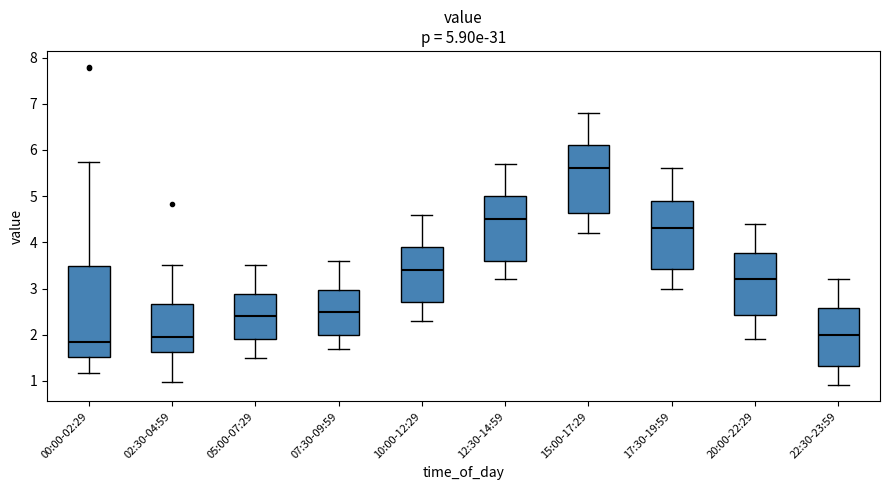

Comparing the boxes themselves (not the whiskers), which one is the tallest?

00:00-02:29